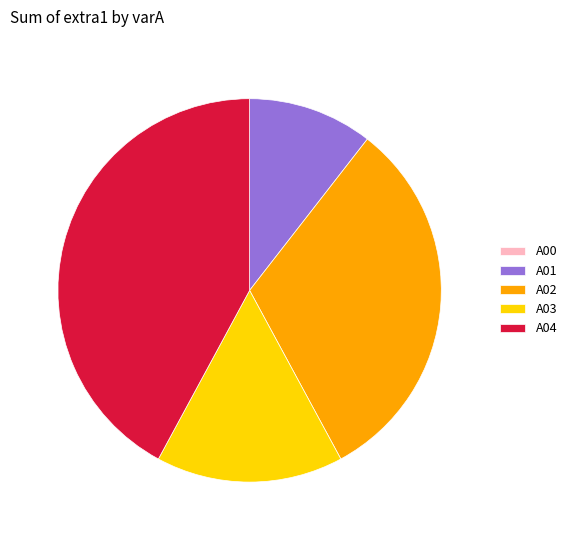

Which has a higher value, A03 or A04?

A04